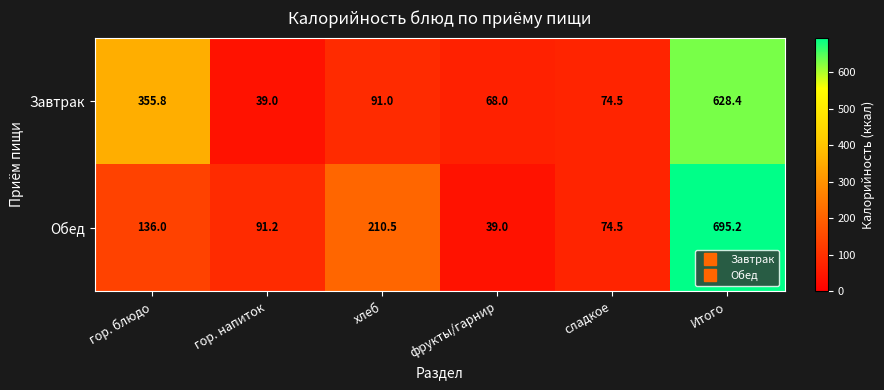

What is the difference between the highest and lowest values at гор. напиток?

52.2